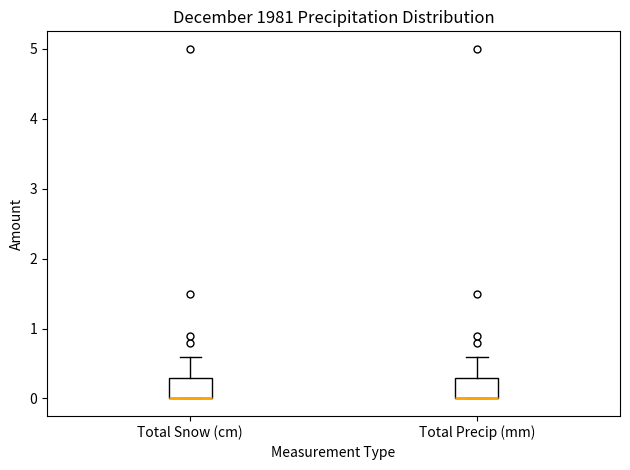

Reading left to right, transcribe this box plot: for each box, give where its median line is, the range the box spans, and where its two whiskers end, as read against the y-axis. The values are not printed on the chart, so give them approximately, as read against the axis.

Total Snow (cm): median 0.0 (drawn on the box's lower edge), box 0.0 to 0.3, whiskers 0.0 to 0.6
Total Precip (mm): median 0.0 (drawn on the box's lower edge), box 0.0 to 0.3, whiskers 0.0 to 0.6